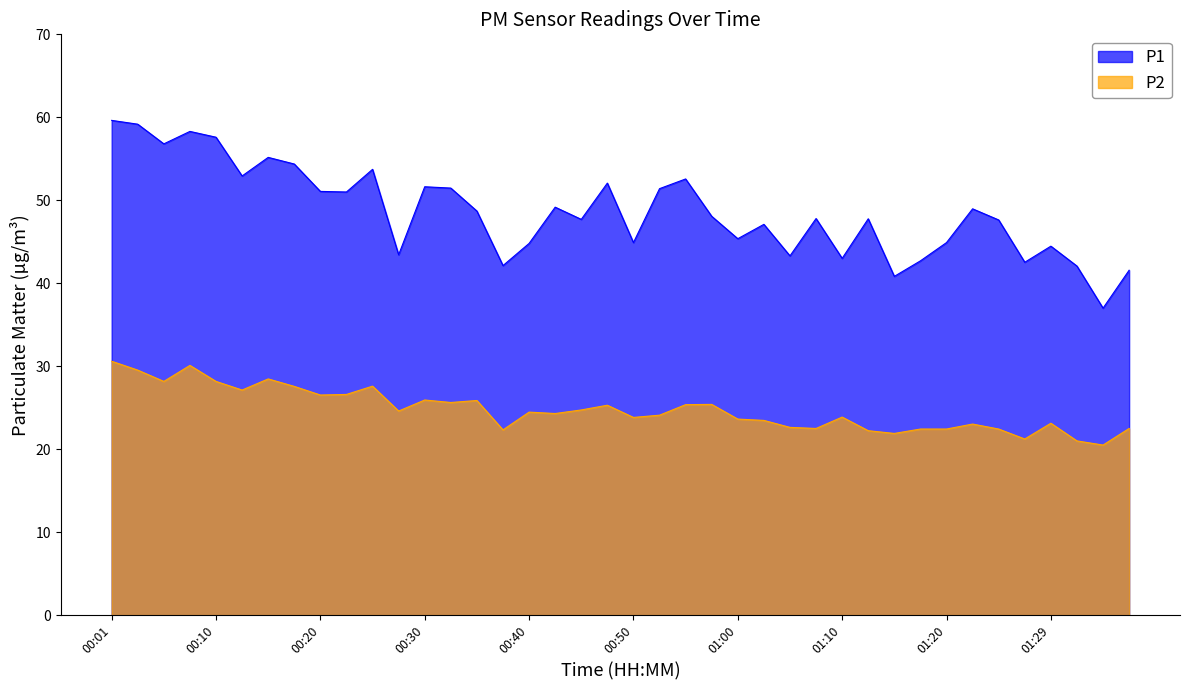

The P1 series shows 13.3 at 01:10. True or false?

False